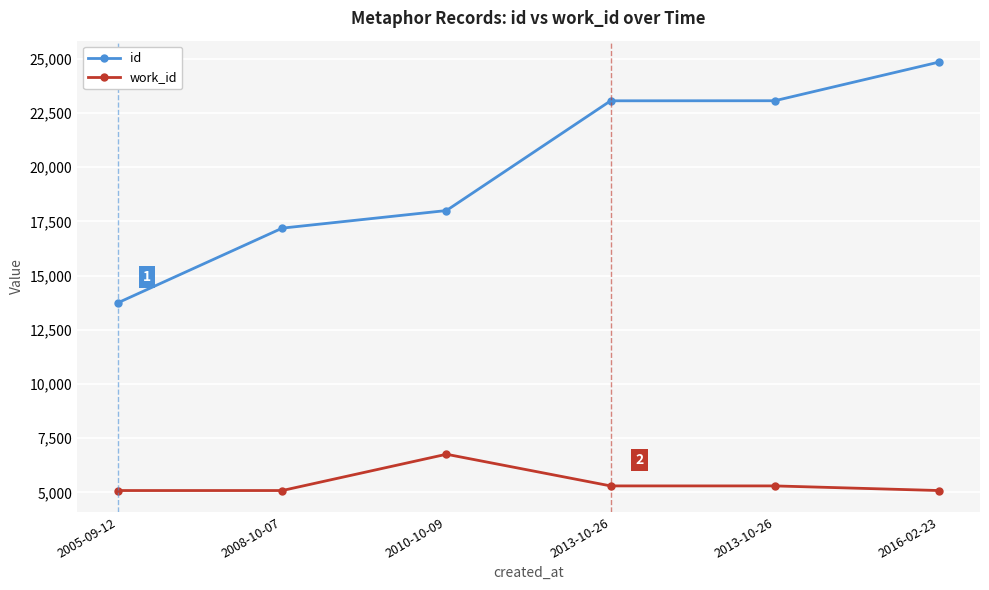

Rank the series by their average value, from lowest to highest.

work_id, id